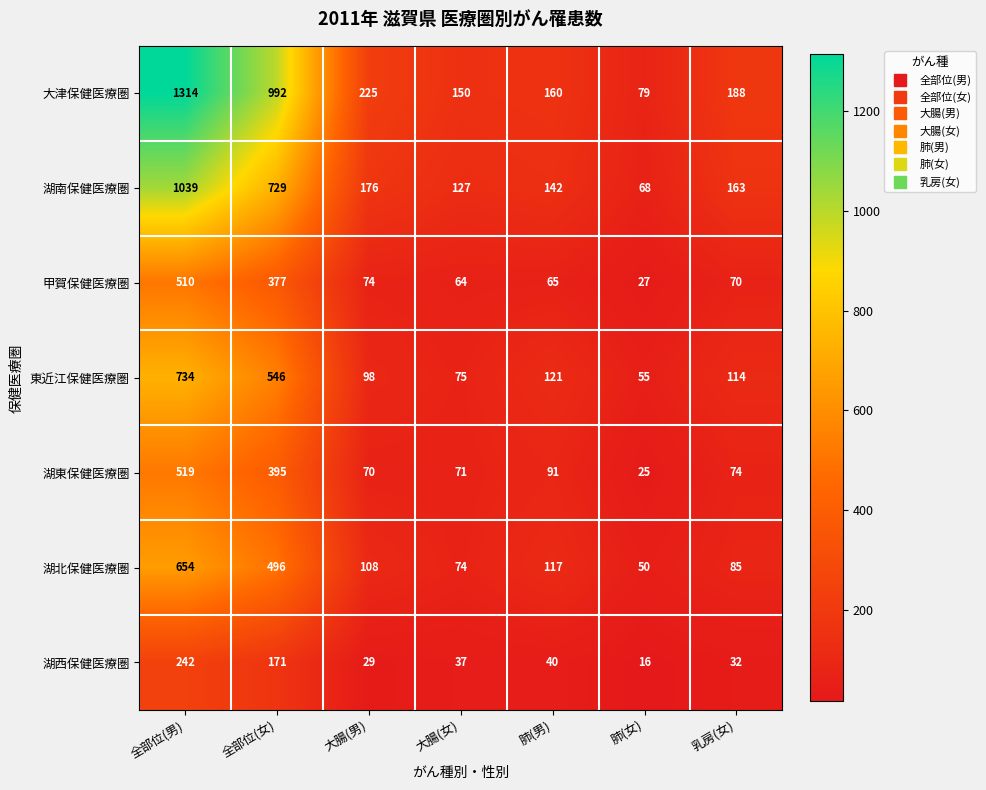

Is it true that 甲賀保健医療圏 equals 65 at 肺(男)?

True